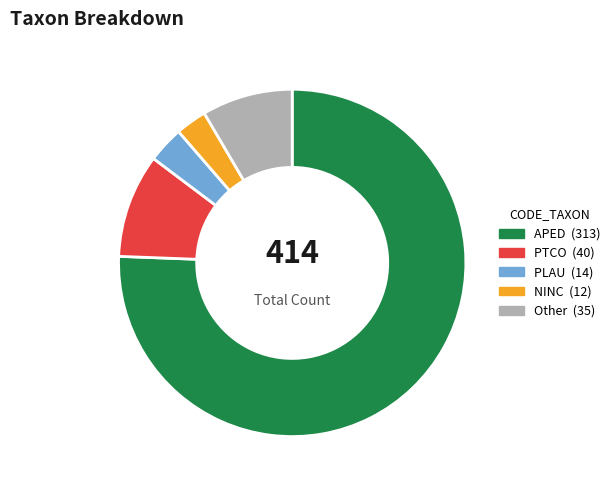

Does any single category account for the majority?

Yes